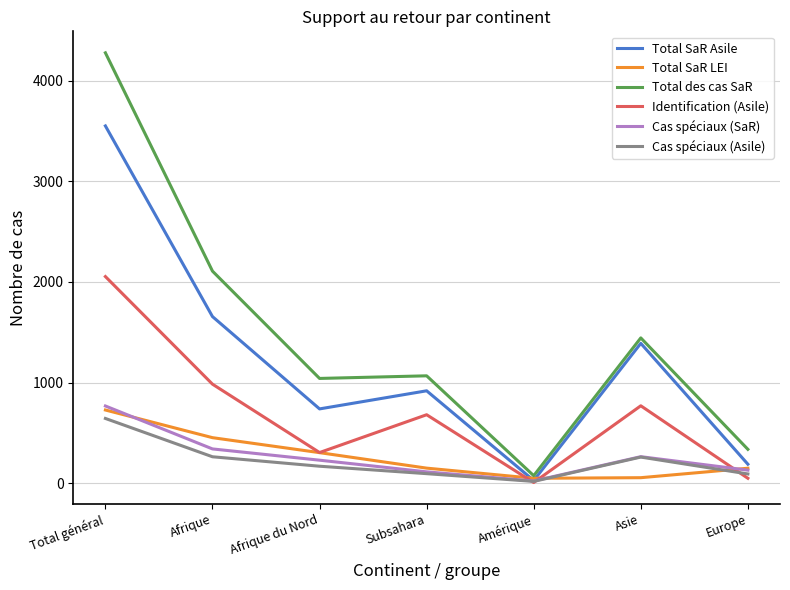

What is the difference between the highest and lowest values at Afrique?

1846